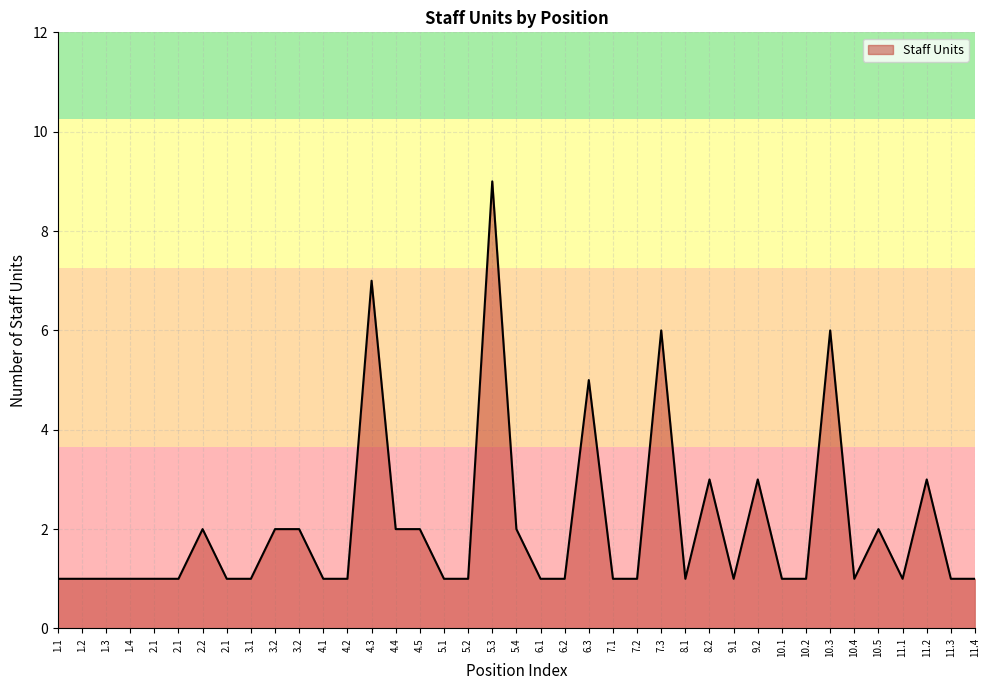

Where is the data nearest to the value 5?

6.3